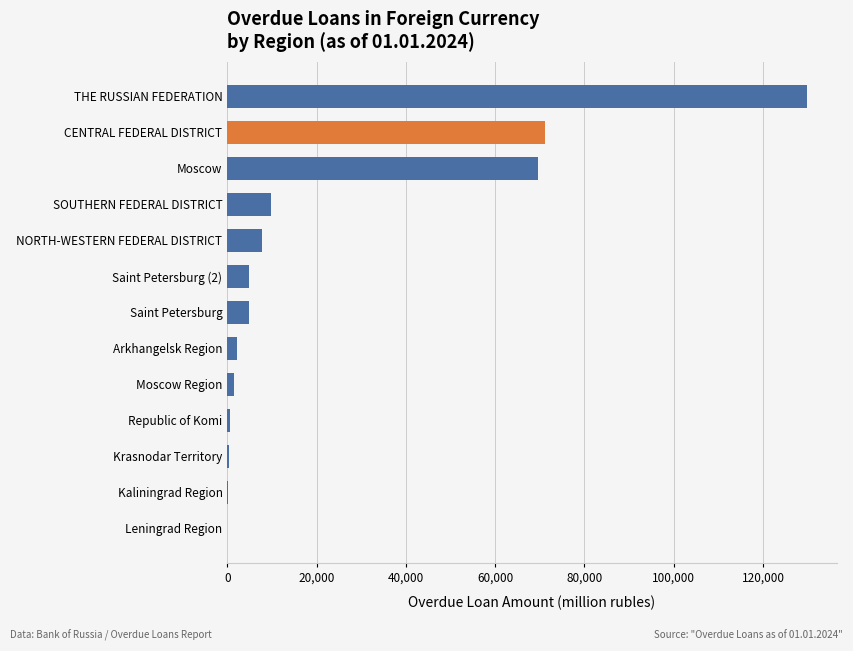

Count the number of categories in the chart.

13